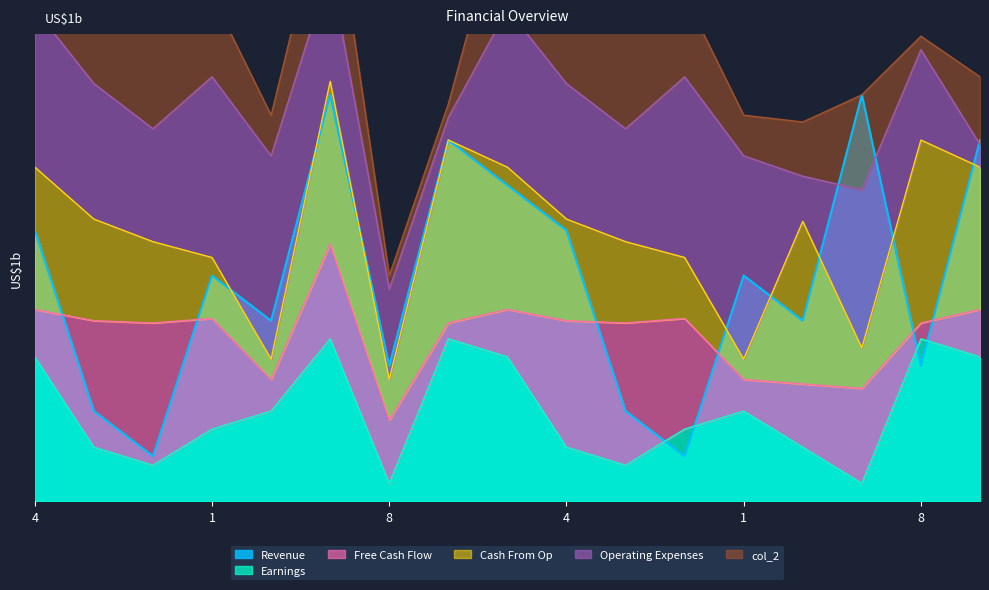

Which has a higher value, 2 or 8?

2